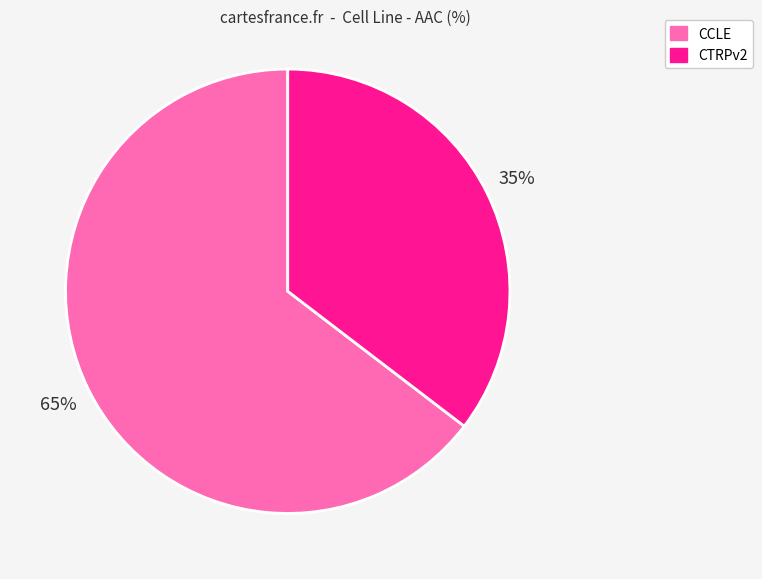

What percentage is the CCLE slice, to the nearest percent?

65%